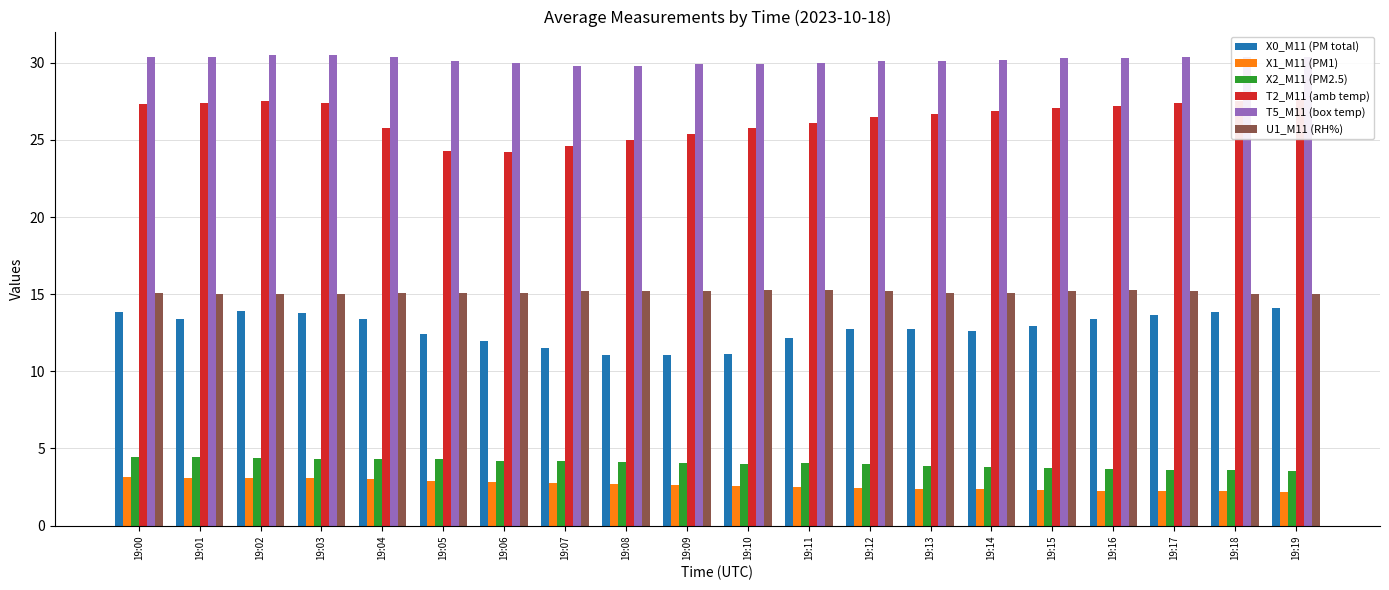

Which series has the largest range (max minus min)?

T2_M11 (amb temp)